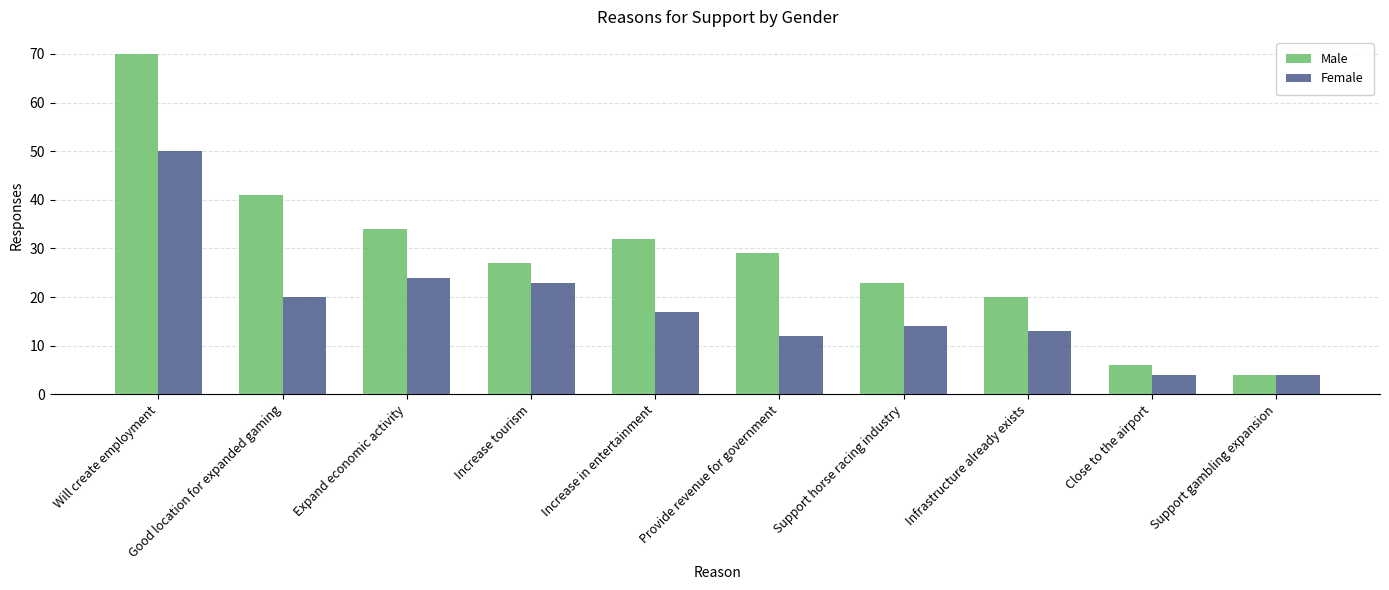

What is the label of the 3rd bar from the right?

Infrastructure already exists